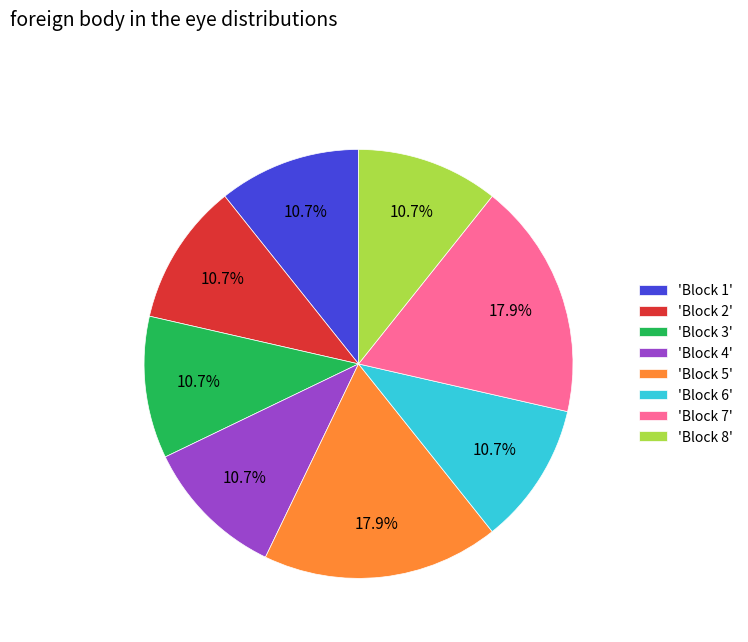

What is the ratio of the value at 'Block 1' to the value at 'Block 4'?

1.0